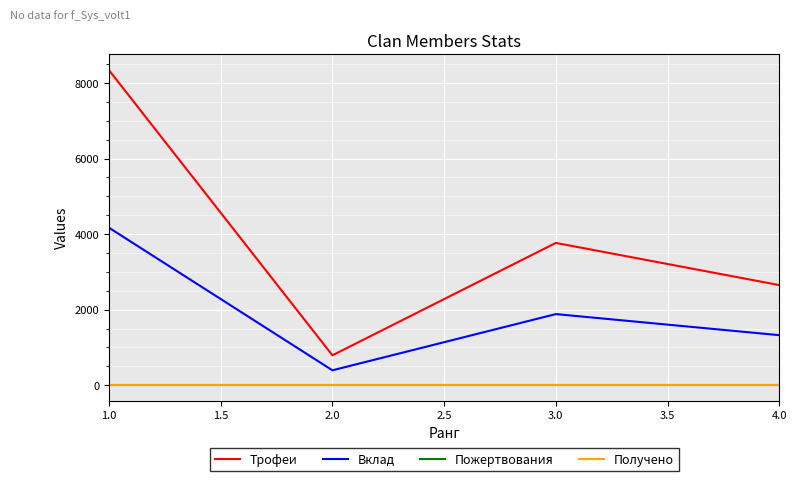

Where does the Трофеи series first go above 3768?

1.0